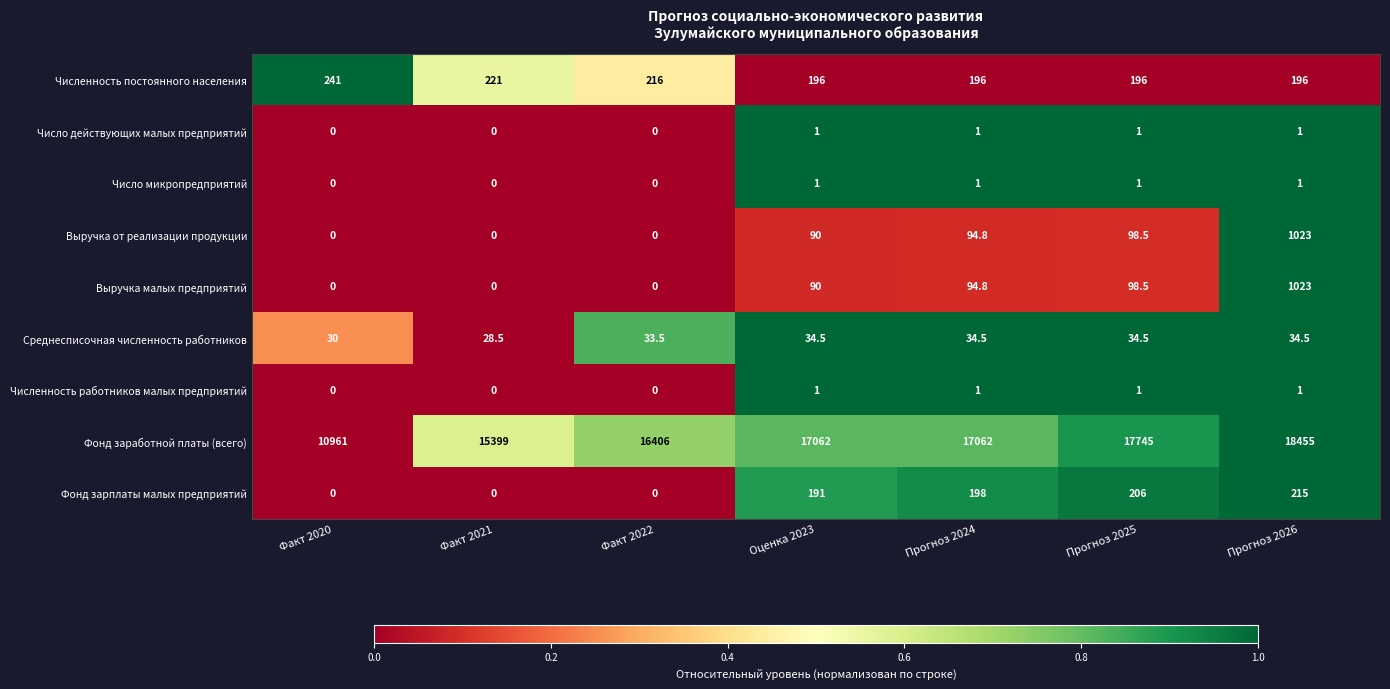

What is the total value across all series at Факт 2020?

11232.0